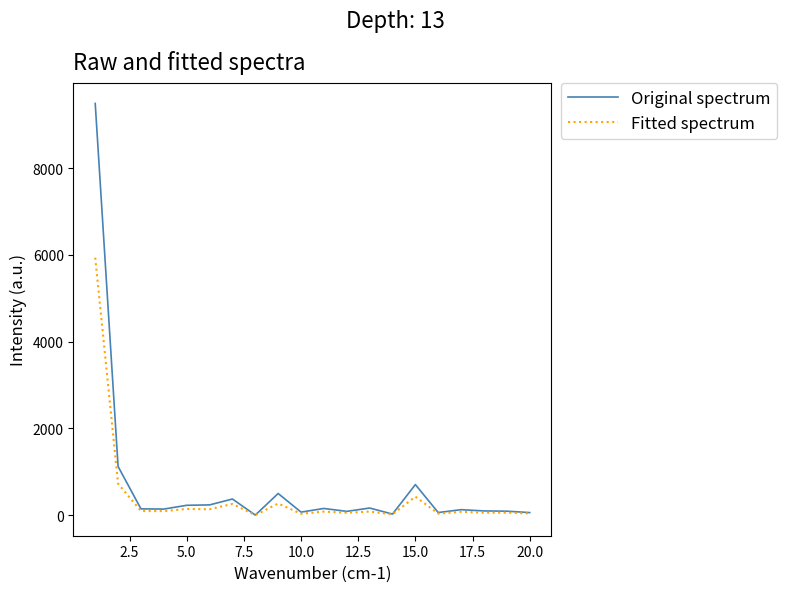

Does the chart have visible grid lines?

No